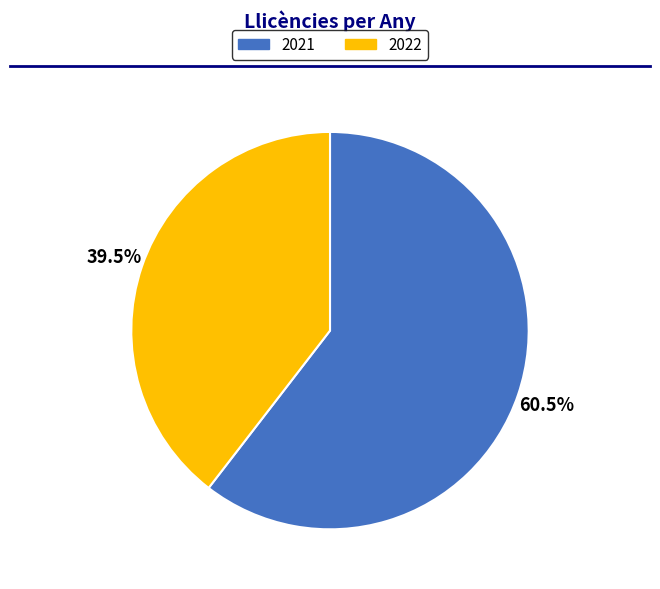

Which category has the biggest portion of the pie?

2021